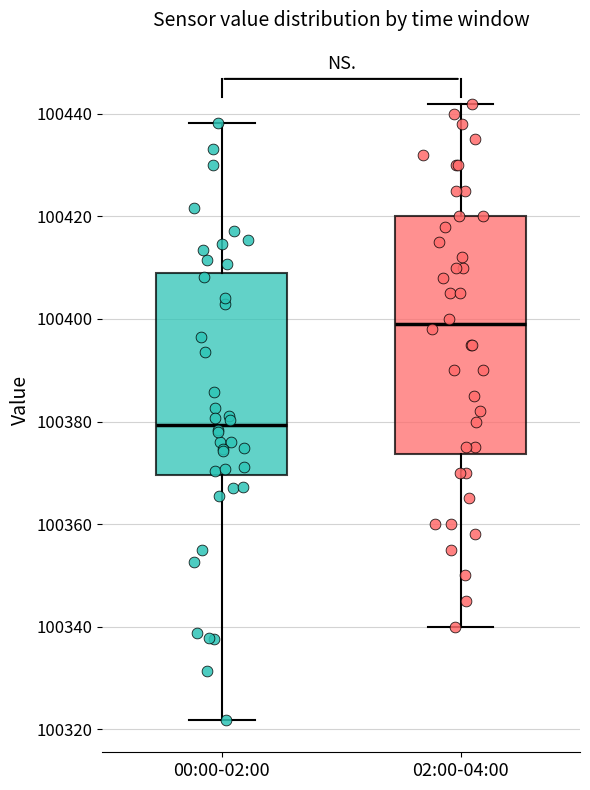

Comparing the boxes themselves (not the whiskers), which one is the tallest?

02:00-04:00